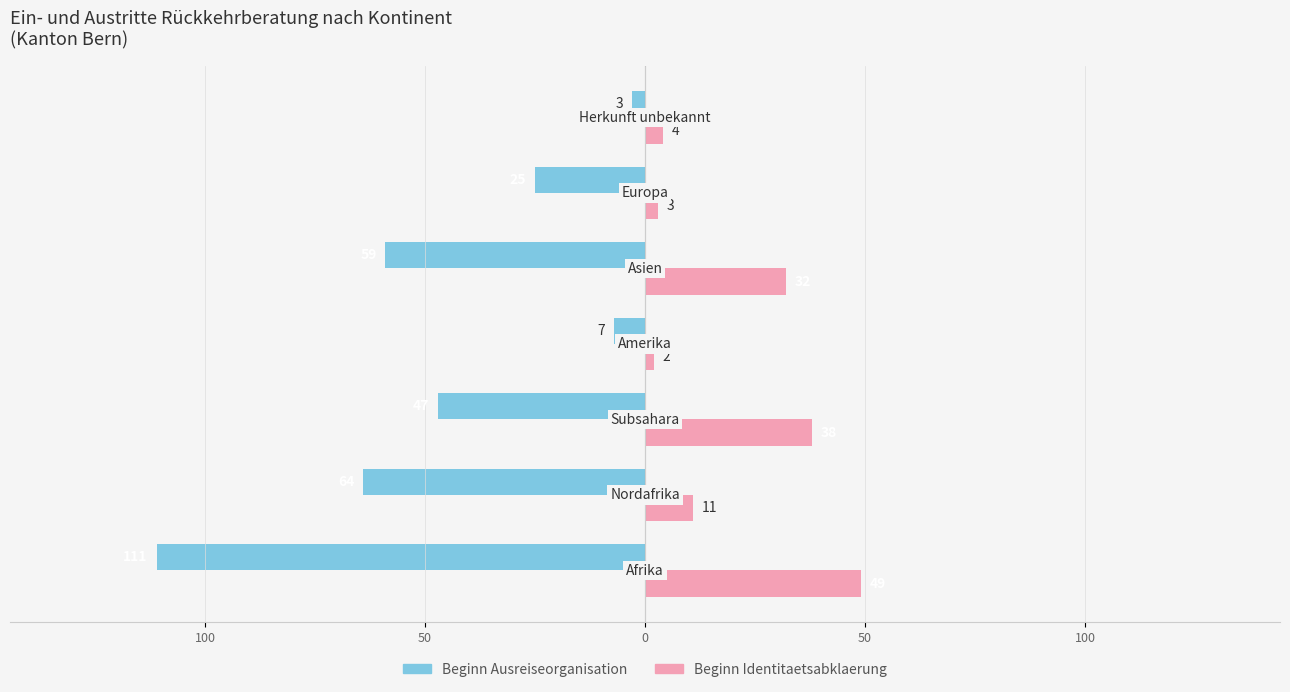

What are all the series names shown in the legend?

Beginn Ausreiseorganisation, Beginn Identitaetsabklaerung